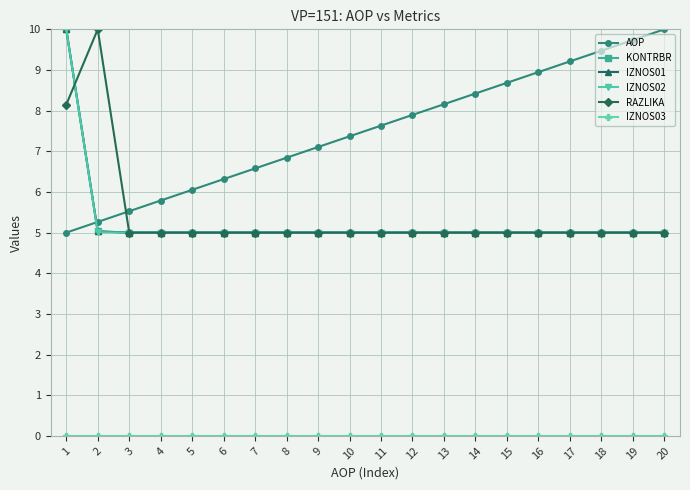

What is the sum of the IZNOS01 values at 15 and 4?

10.0